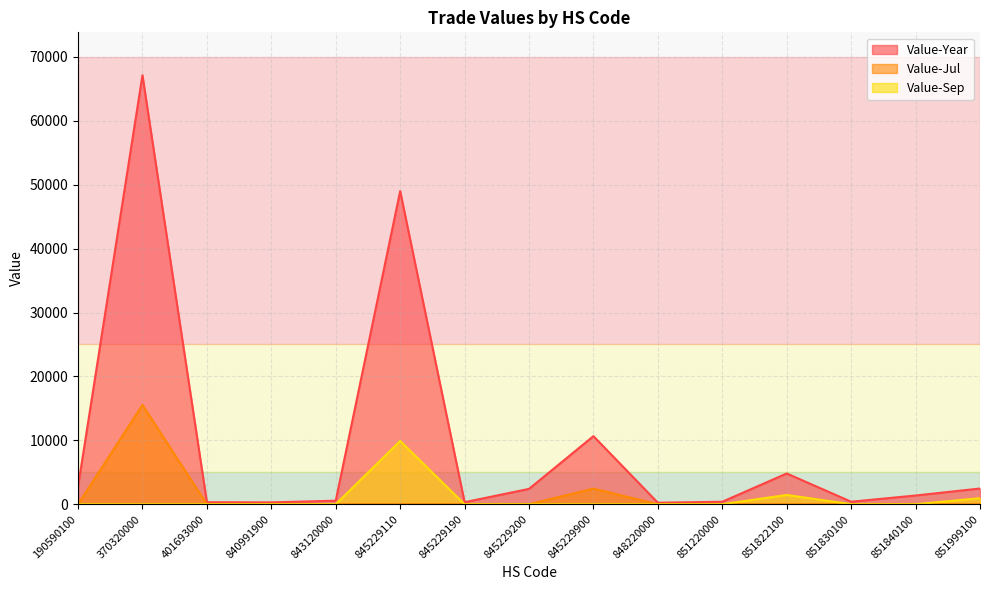

Is the value of Value-Sep at 190590100 greater than the value of Value-Jul at 845229900?

No